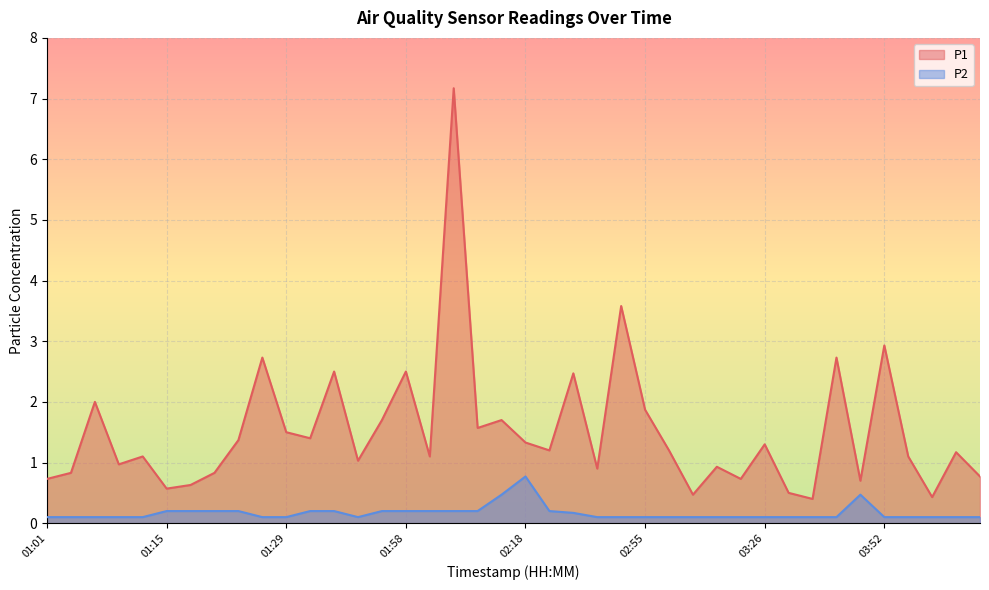

What is the total value across all series at 02:31?

2.6